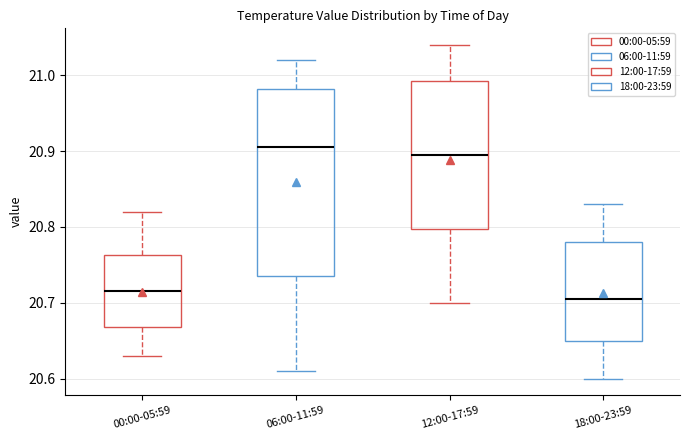

Reading left to right, read every box against the y-axis: the position of its median line, the range the box covers, and the ends of its whiskers. The values are not printed on the chart, so give them approximately, as read against the axis.

00:00-05:59: median 20.72, box 20.67 to 20.76, whiskers 20.63 to 20.82
06:00-11:59: median 20.91, box 20.74 to 20.98, whiskers 20.61 to 21.02
12:00-17:59: median 20.90, box 20.80 to 20.99, whiskers 20.70 to 21.04
18:00-23:59: median 20.71, box 20.65 to 20.78, whiskers 20.60 to 20.83